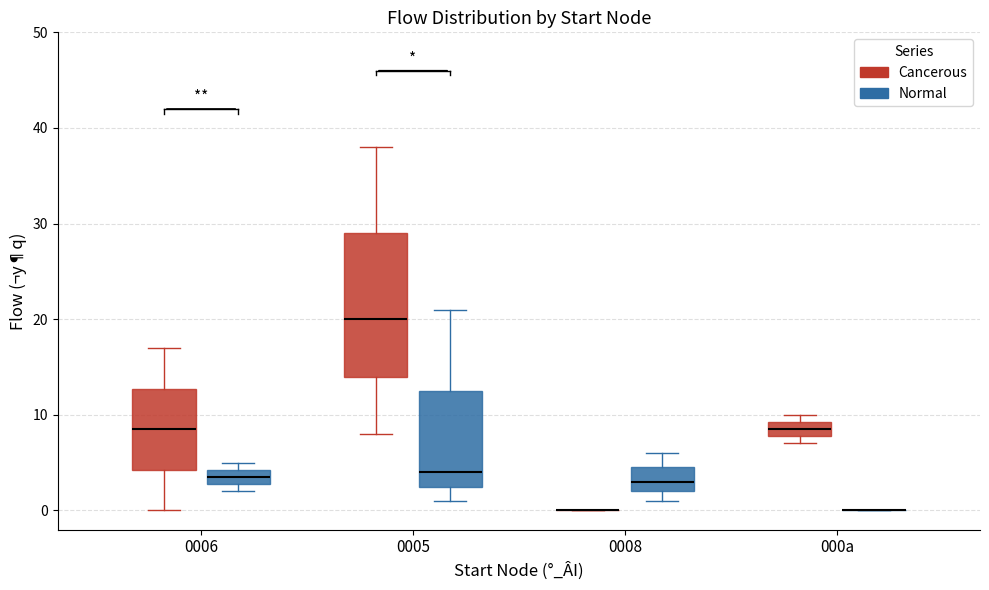

Comparing the boxes themselves (not the whiskers), which one is the tallest?

0005 (Cancerous)